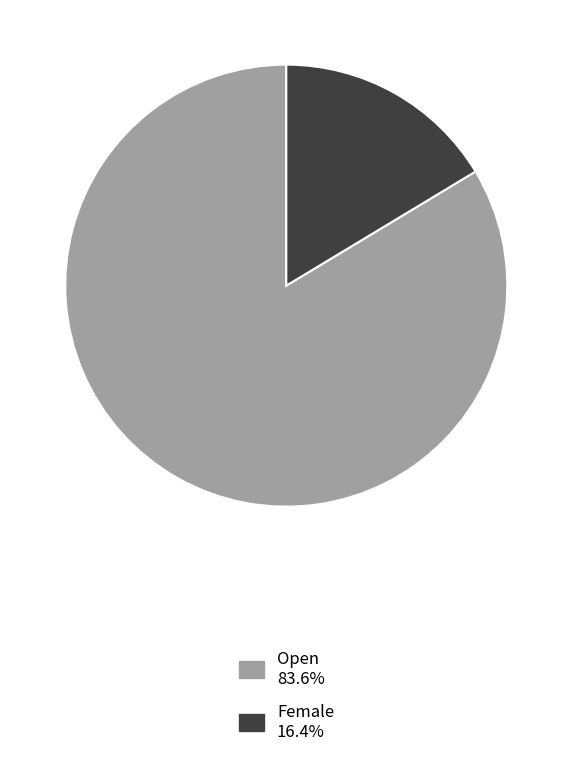

Do Open and Female together represent more than half of the pie?

Yes